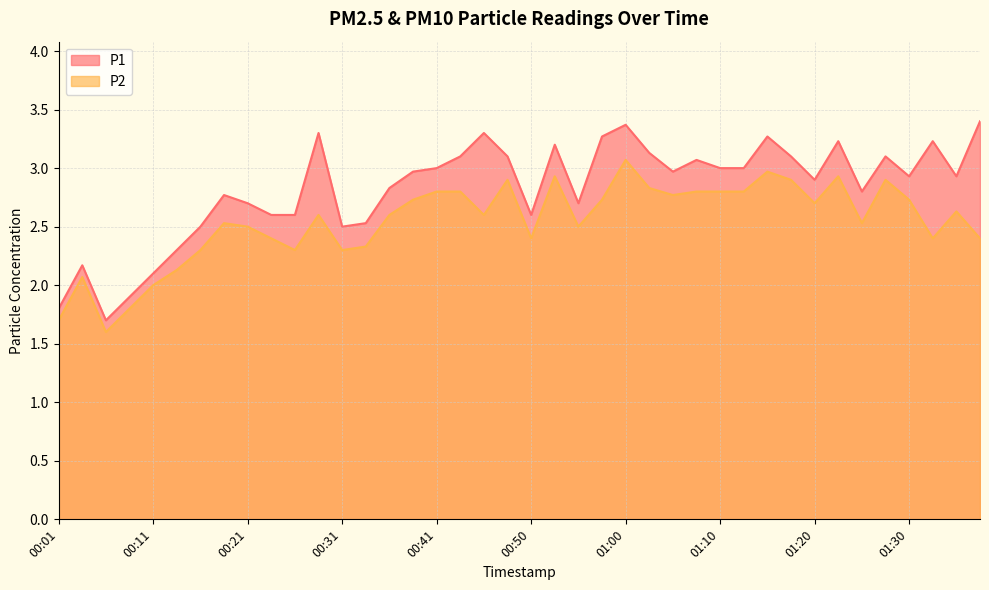

In P2, how many points are lower than both neighbors (excluding endpoints)?

10